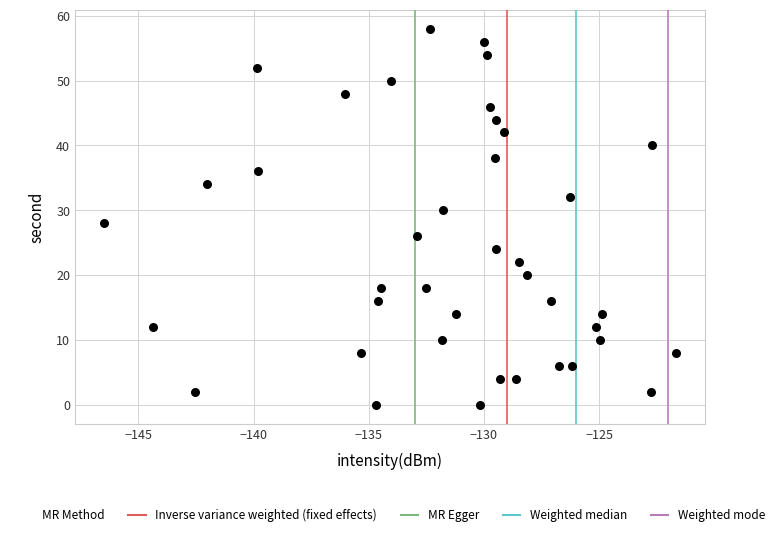

What is the range of Y values (max minus min)?

58